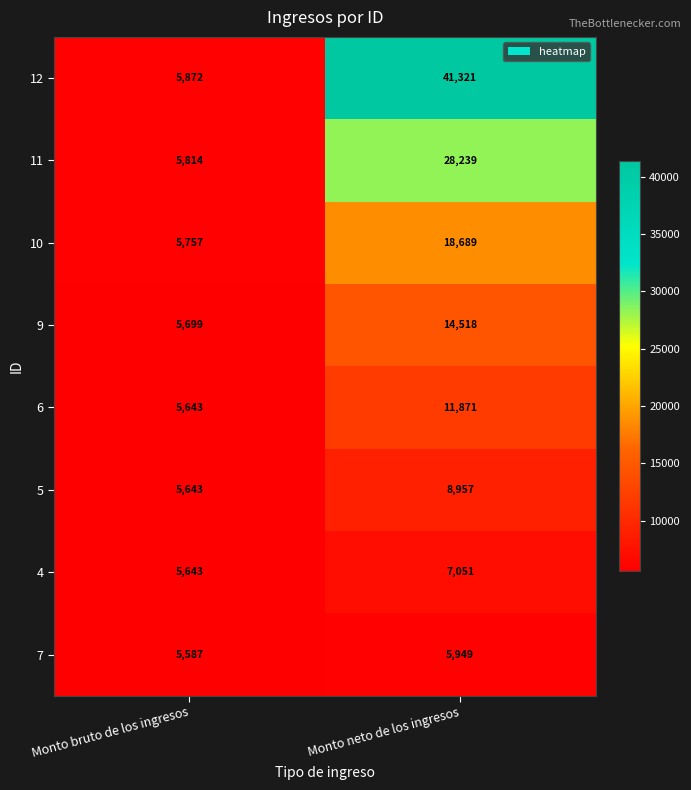

What is the difference between the 4 values at Monto neto de los ingresos and Monto bruto de los ingresos?

1408